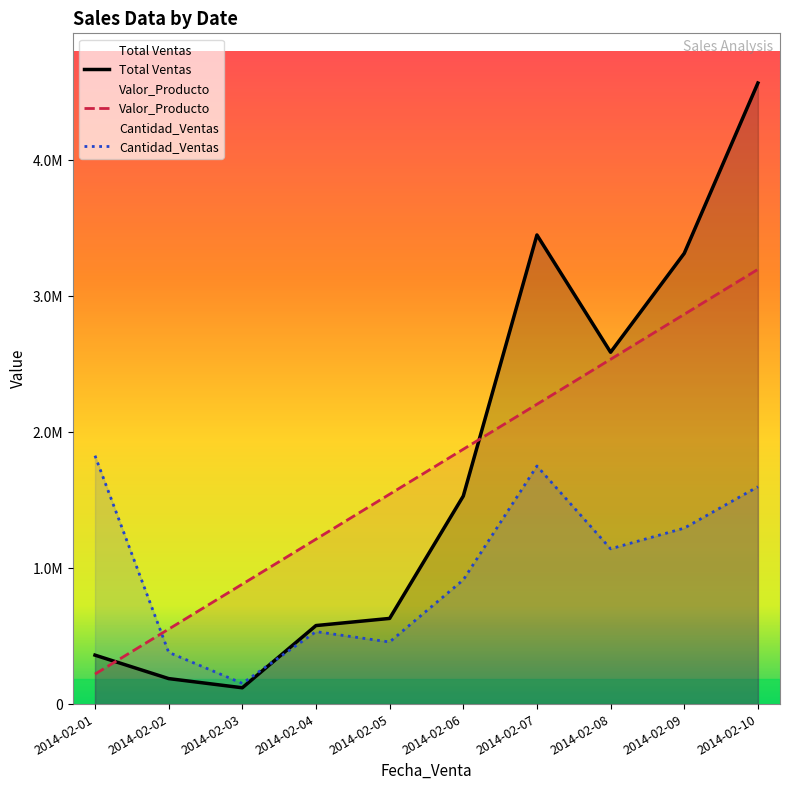

Is it true that Cantidad_Ventas equals 783884.9 at 2014-02-04?

False